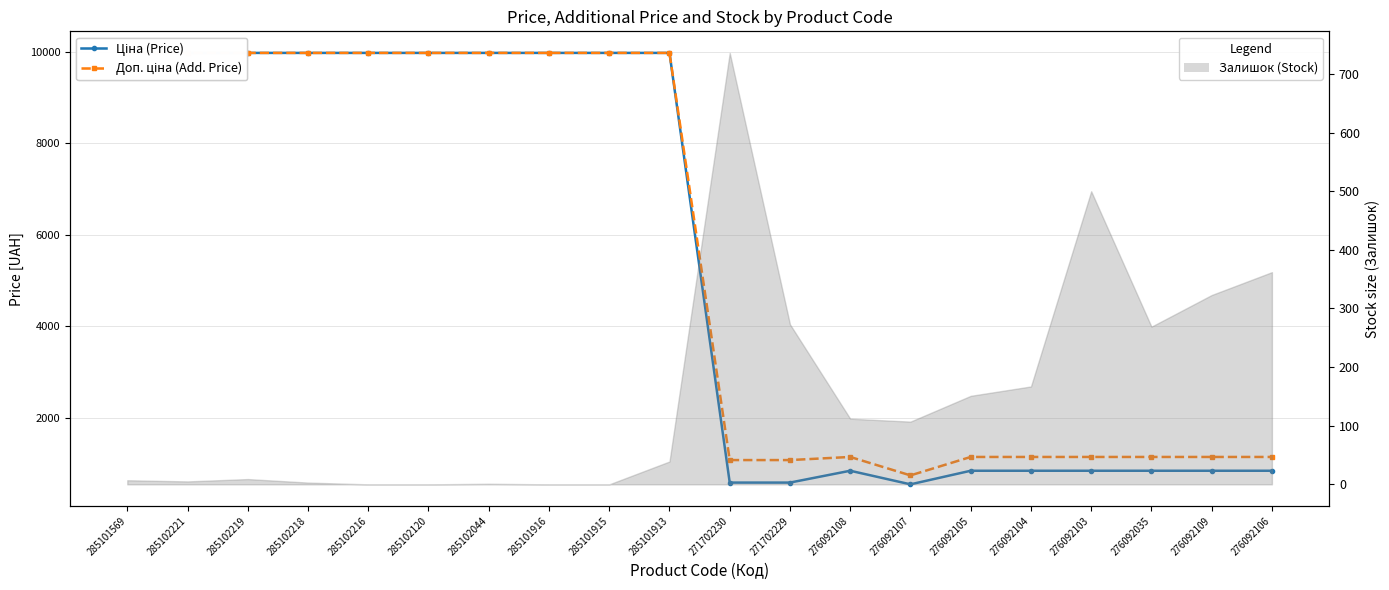

At which category does the chart reach its minimum across all series?

276092107